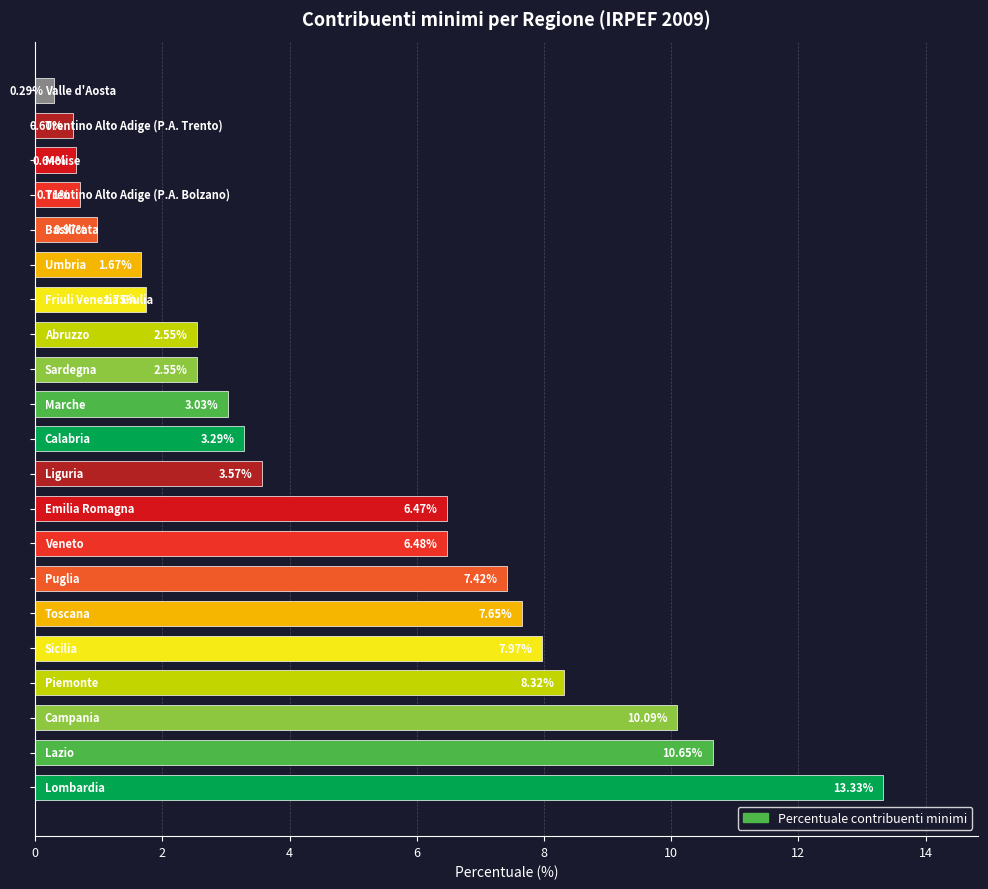

Does the chart contain stacked bars?

No